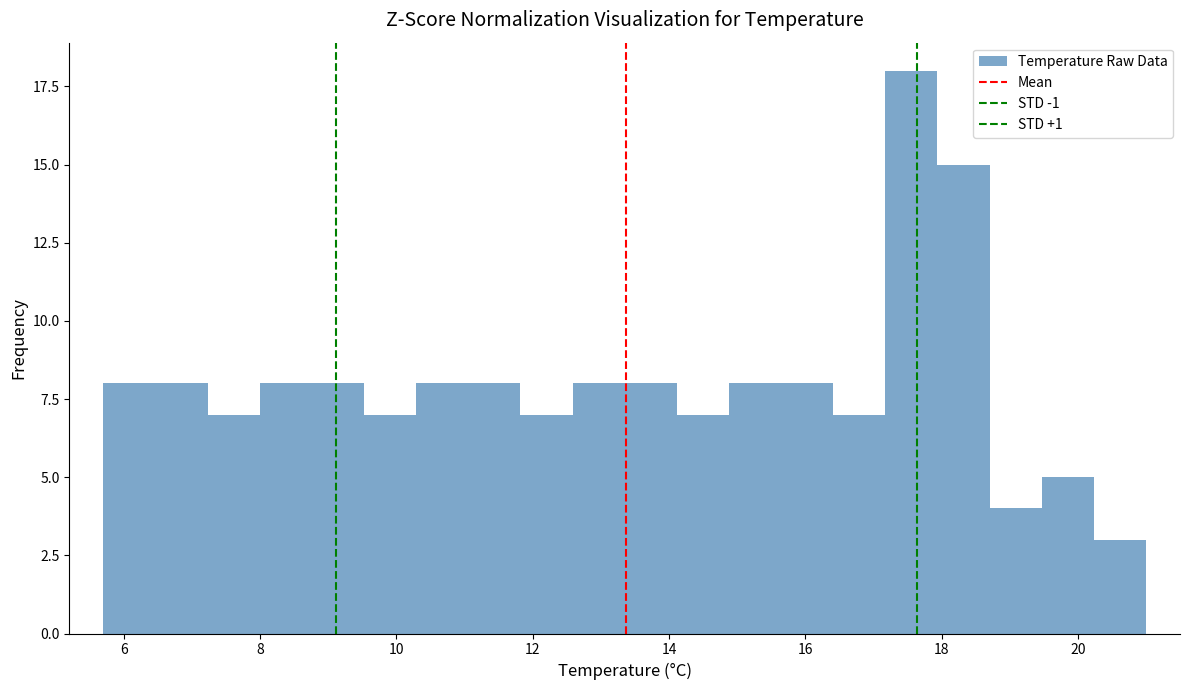

Read against the x-axis, roughly where is the centre of the tallest bar?

17.6